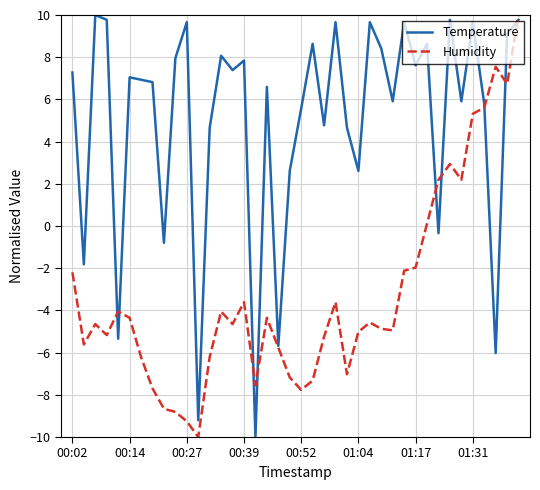

What is the minimum value shown in the chart?

-10.0